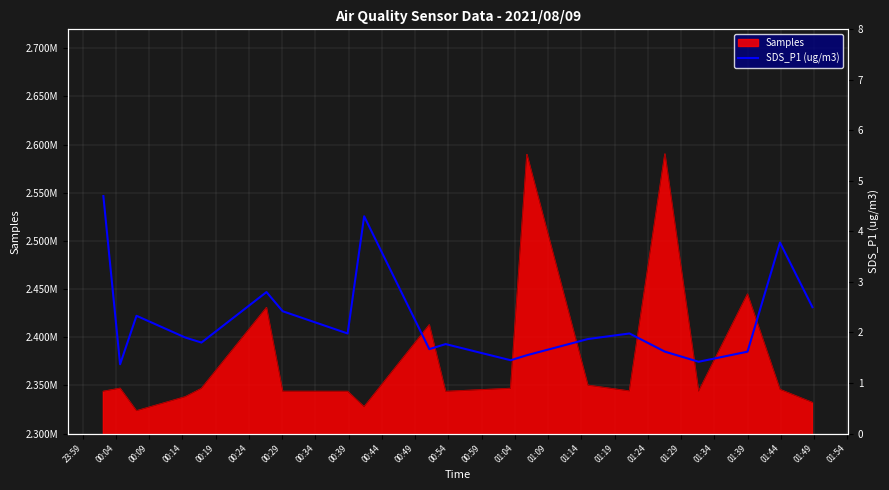

True or false: the data shows 1.8 at 00:49.

True